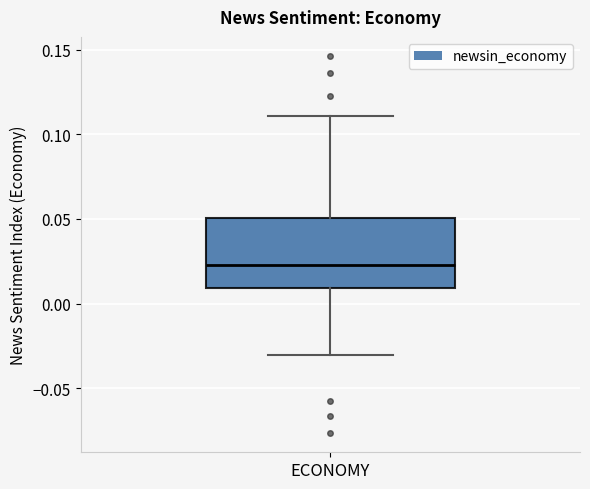

Where does the median line of the box for ECONOMY sit on the y-axis? The values are not printed on the chart, so give them approximately, as read against the axis.

0.025